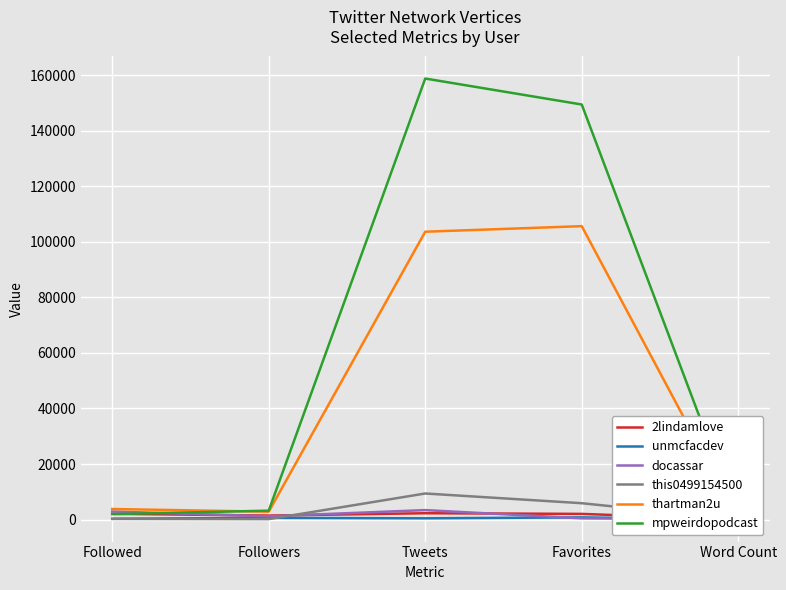

List the series in order of their peak value, highest first.

mpweirdopodcast, thartman2u, this0499154500, docassar, 2lindamlove, unmcfacdev